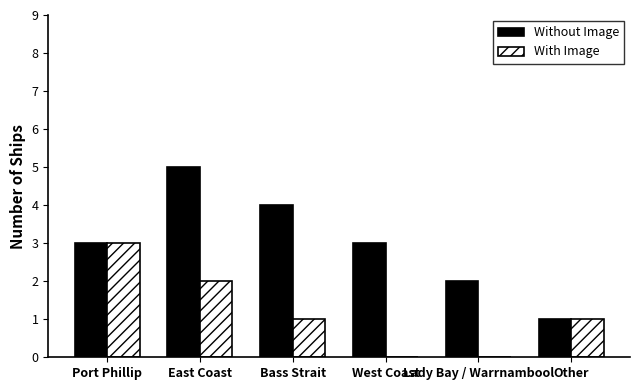

What are all the series names shown in the legend?

Without Image, With Image